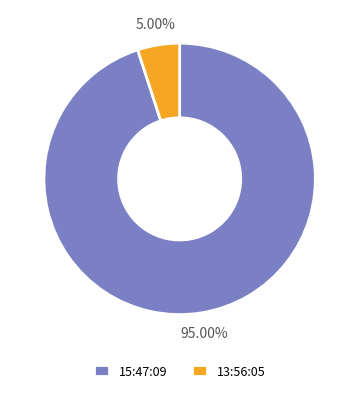

True or false: 15:47:09 accounts for 84% of the total.

False